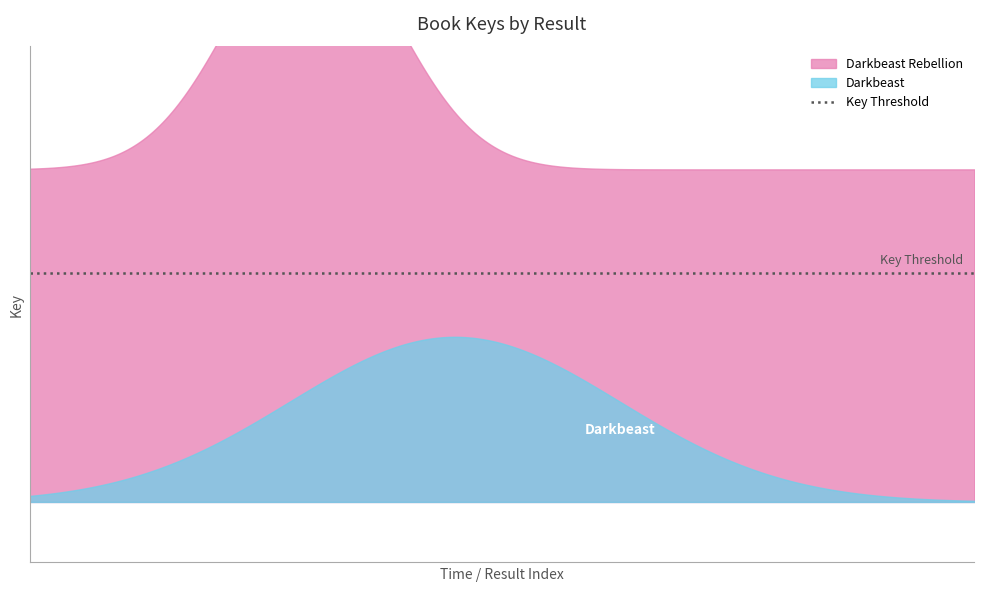

What is the value of the Darkbeast Rebellion point at the 2nd from the left?

85083304